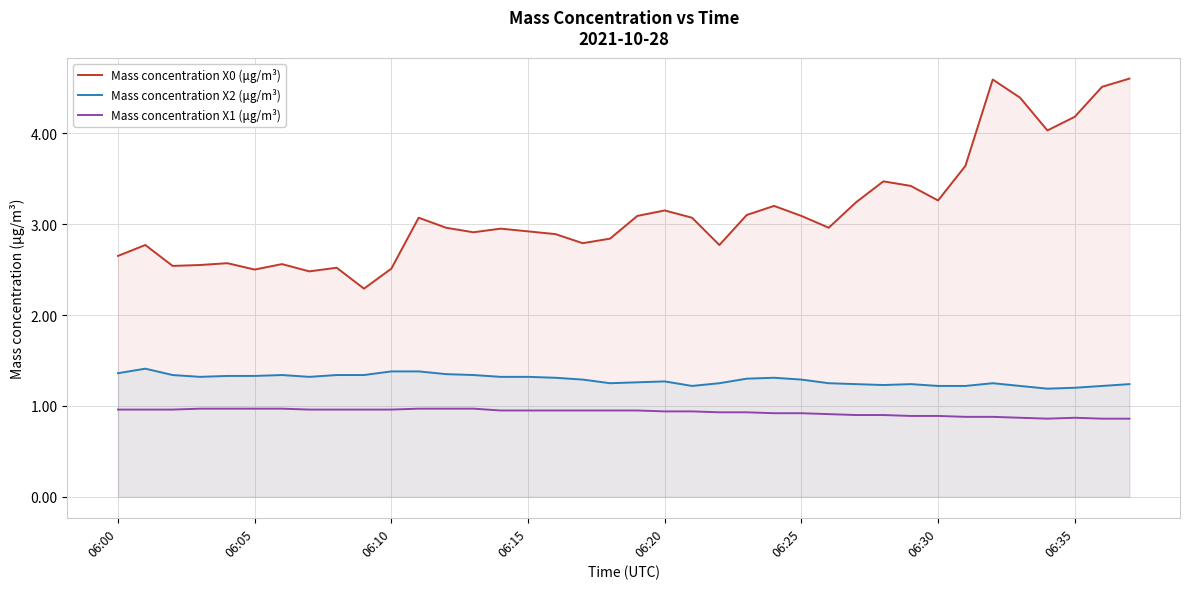

List the series in order of their peak value, lowest first.

Mass concentration X1 (μg/m³), Mass concentration X2 (μg/m³), Mass concentration X0 (μg/m³)